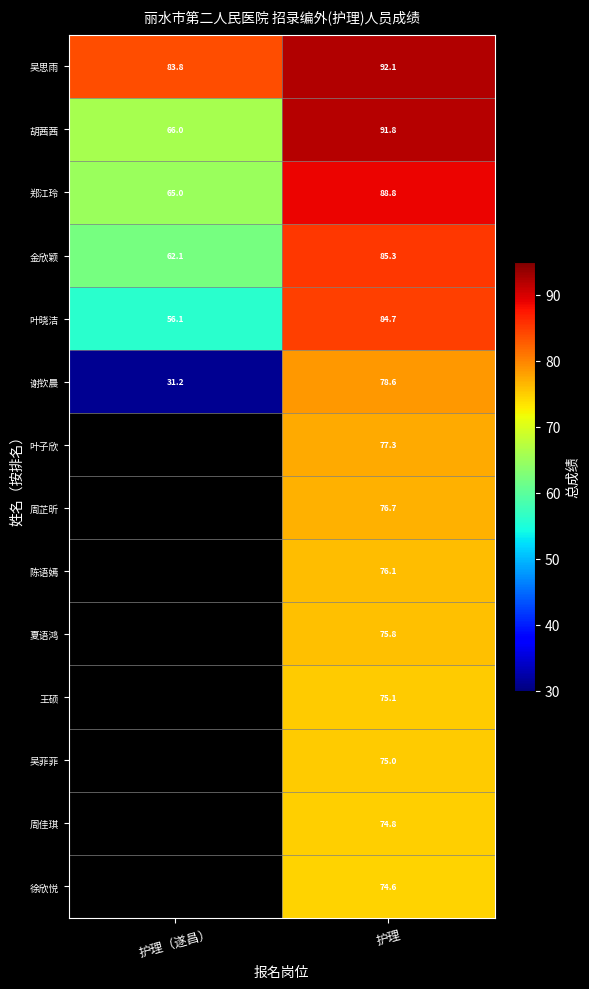

List the labels in order of 谢钦晨 value, smallest first.

护理（遂昌）, 护理